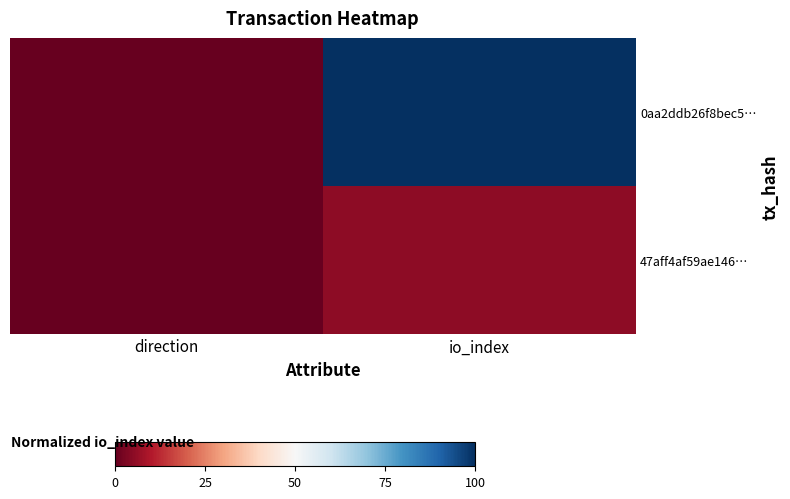

At which category is the sum across all series the highest?

io_index